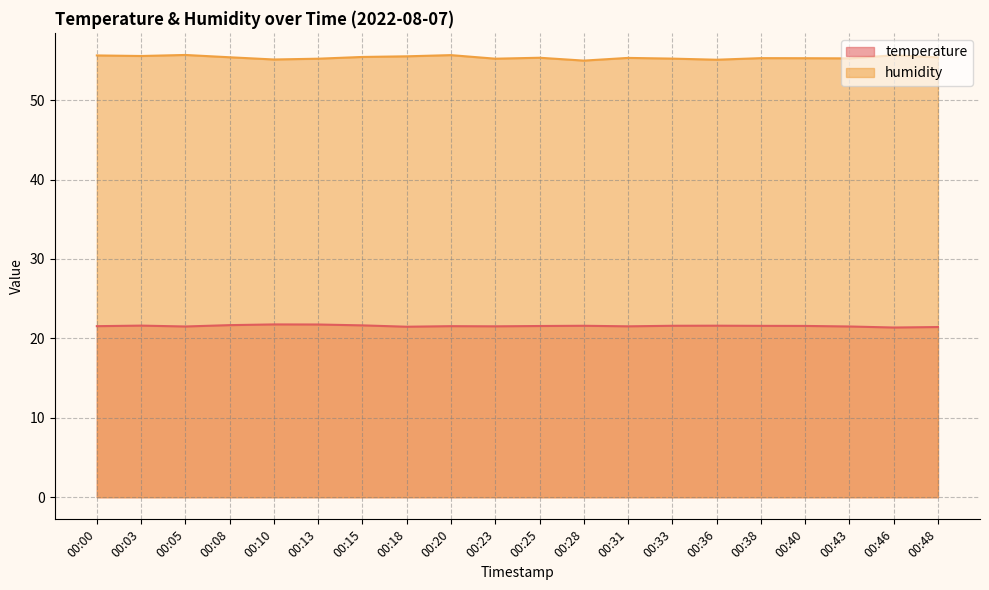

True or false: humidity and temperature cross at least once.

False